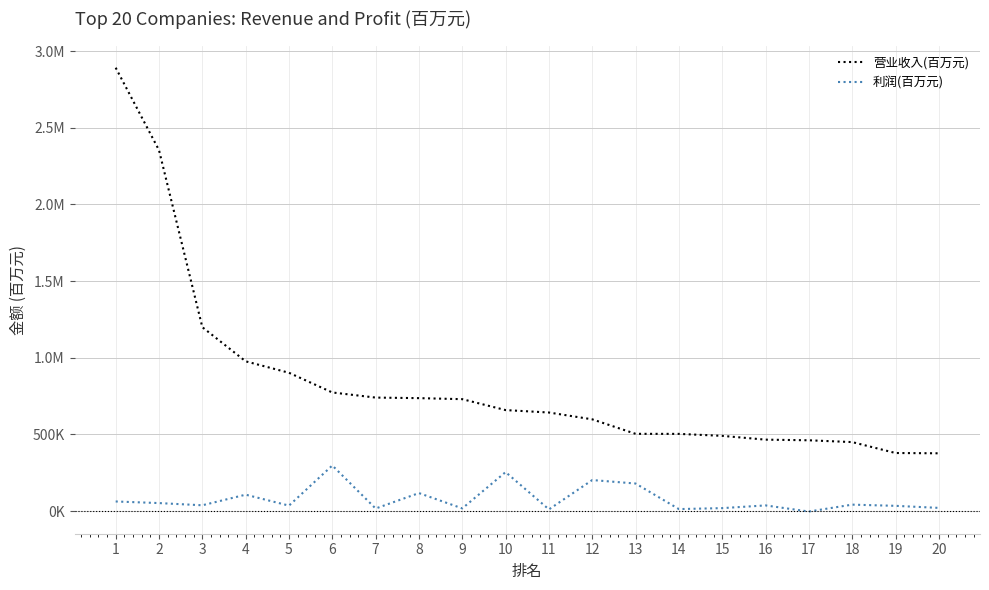

Does the chart display data point markers on the line(s)?

No